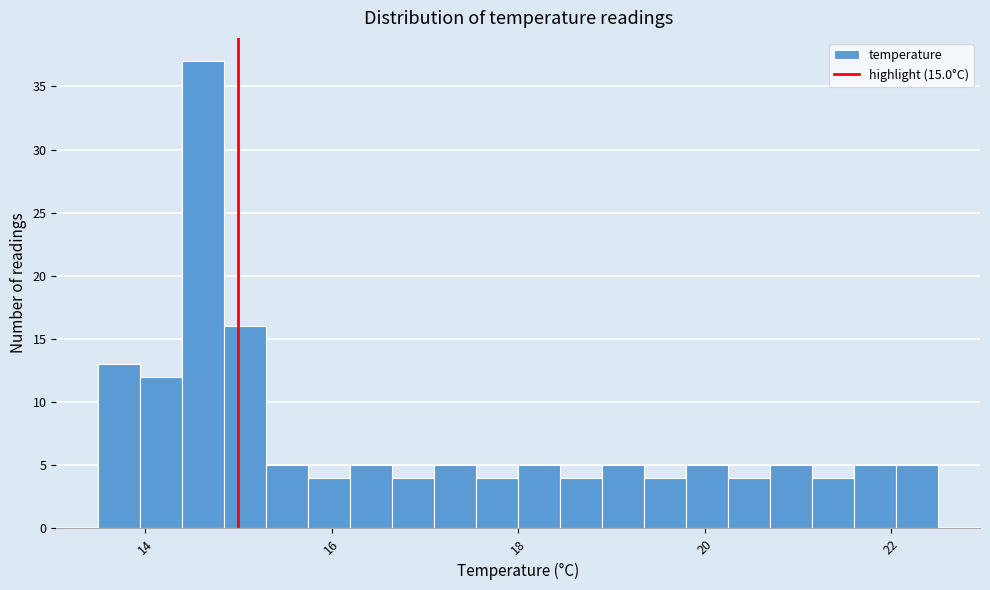

Read against the x-axis, roughly where is the centre of the tallest bar?

14.6